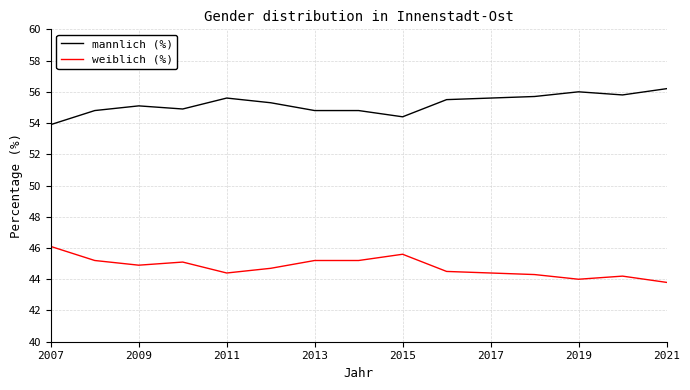

Which series has the largest total across all categories?

mannlich (%)